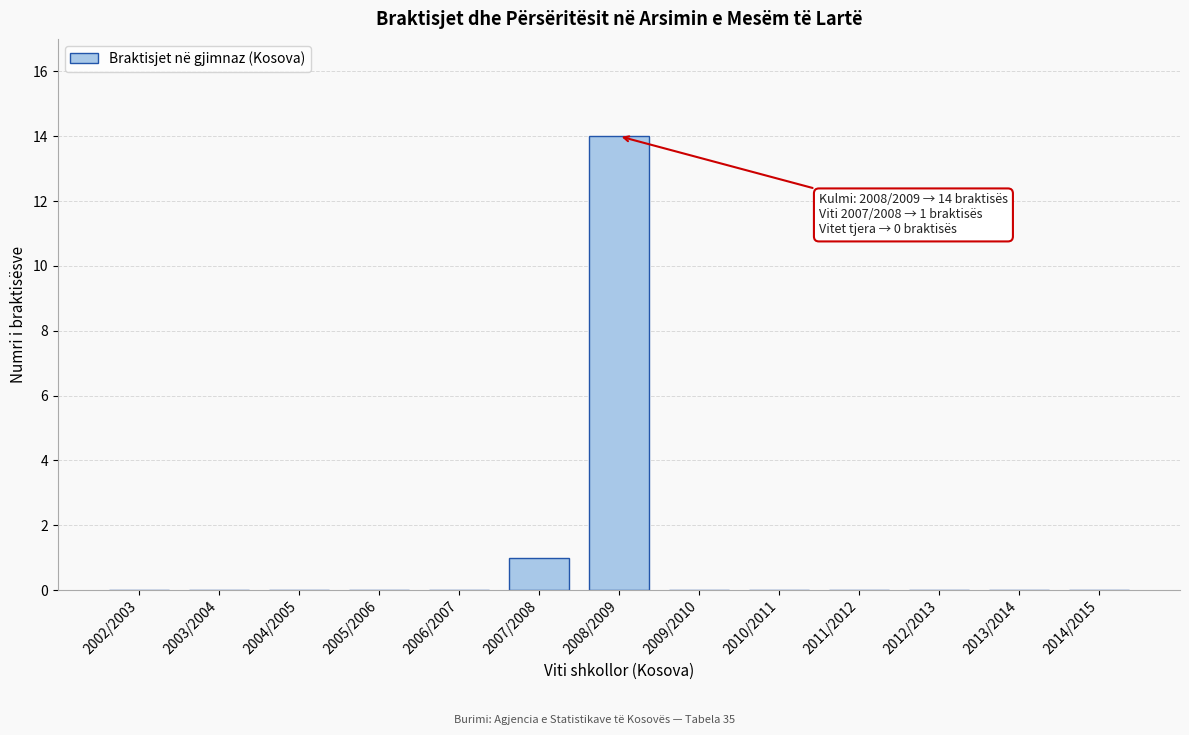

Reading left to right, what are all the values shown in this chart?

2002/2003=0	2003/2004=0	2004/2005=0	2005/2006=0	2006/2007=0	2007/2008=1	2008/2009=14	2009/2010=0	2010/2011=0	2011/2012=0	2012/2013=0	2013/2014=0	2014/2015=0